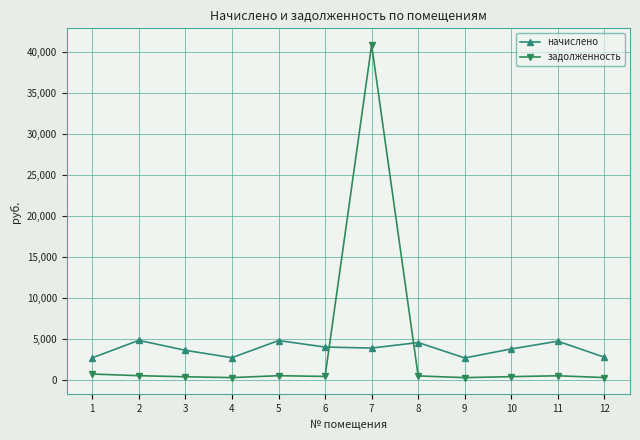

At 4, list the series in order from smallest to largest.

задолженность, начислено